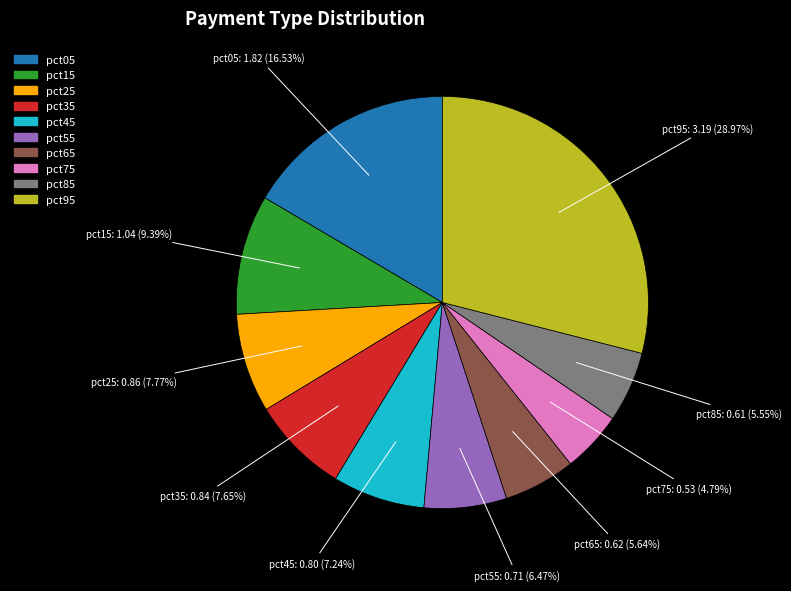

Which slice is the largest?

pct95